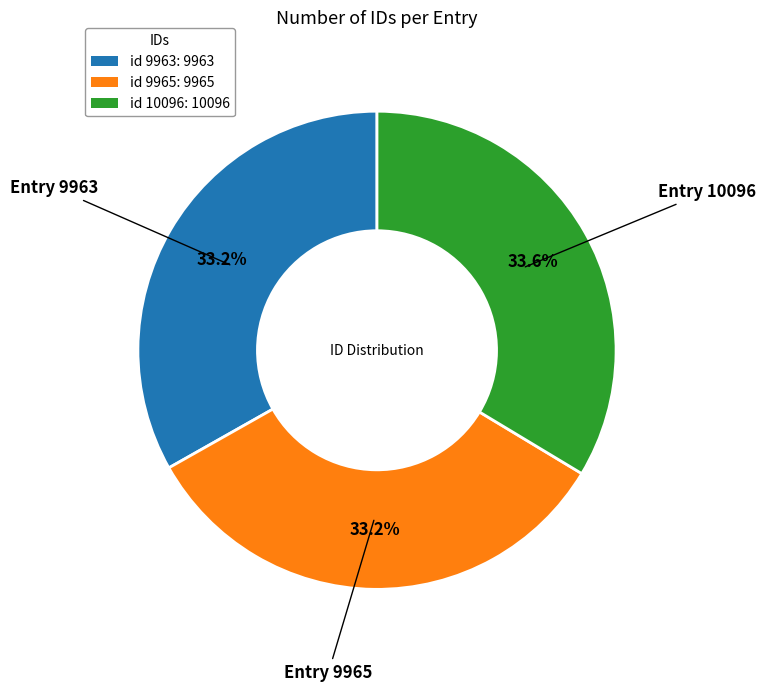

What is the total percentage of id 9963: 9963 and id 10096: 10096?

66.8%